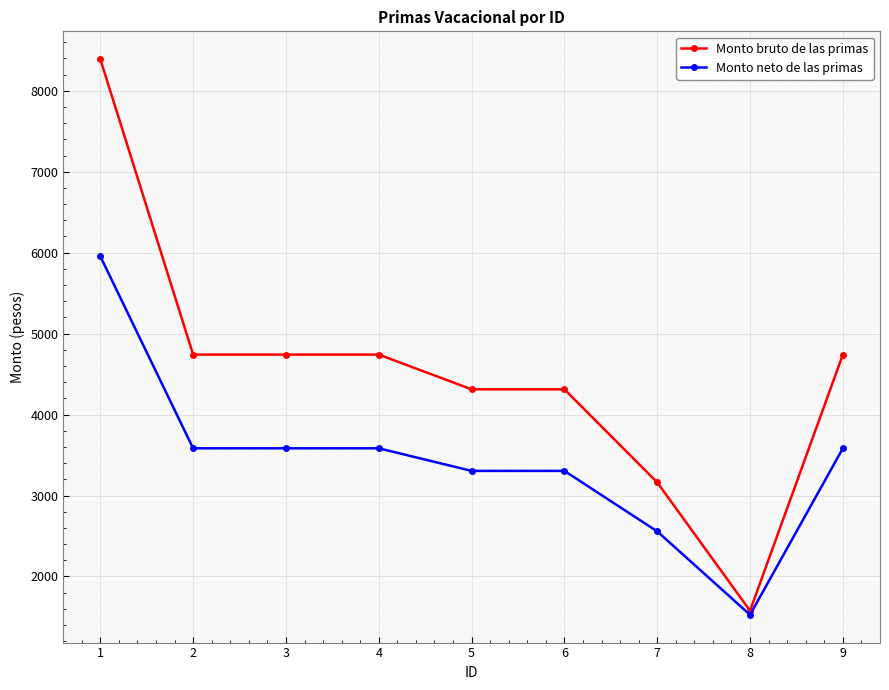

Rank the series by their maximum value, from highest to lowest.

Monto bruto de las primas, Monto neto de las primas